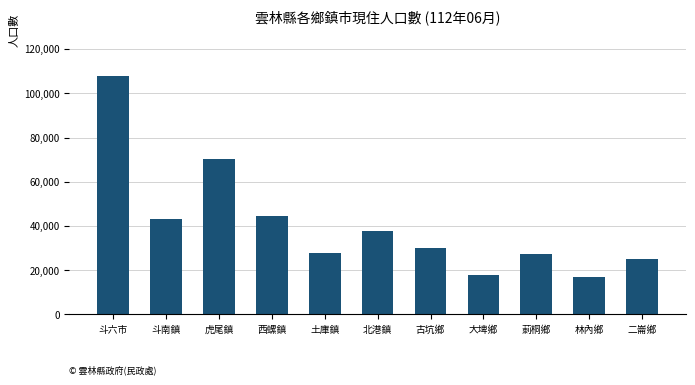

What is the minimum value shown in the chart?

16883